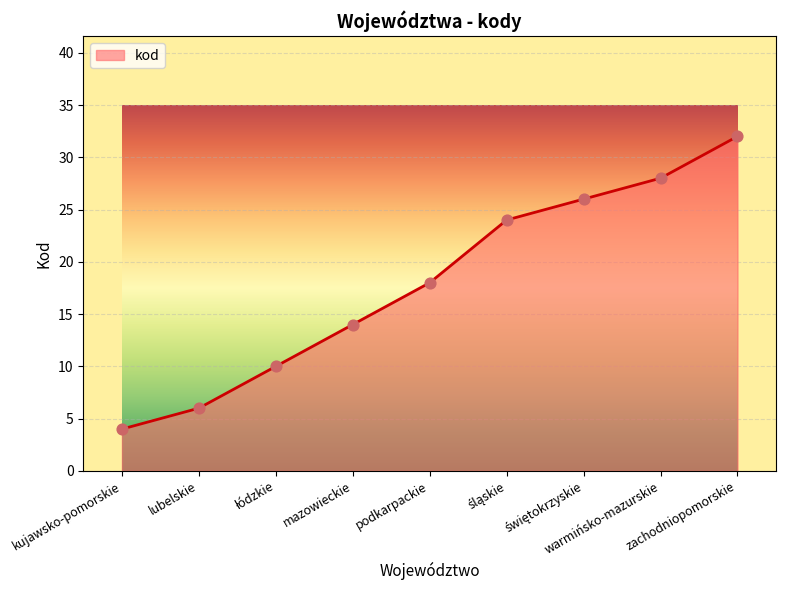

What is the change in value from lubelskie to zachodniopomorskie?

+26